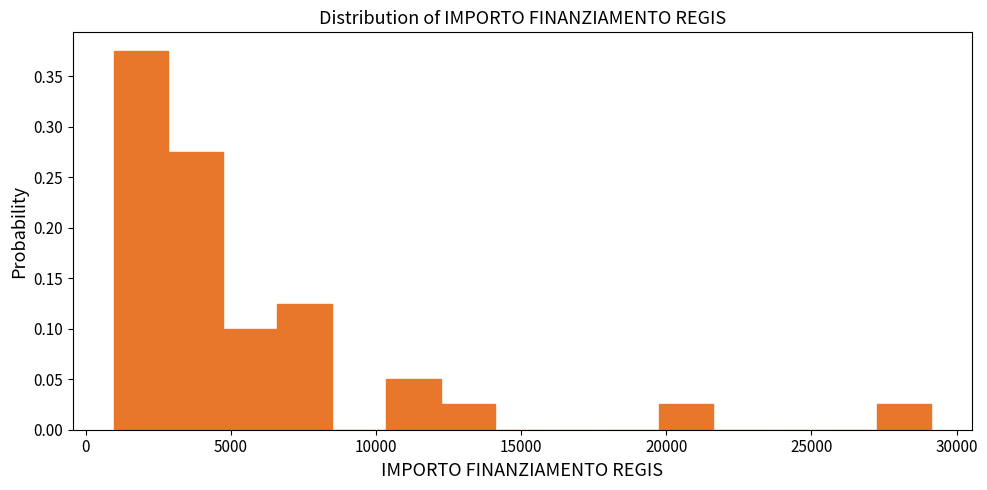

Around what value on the x-axis is the tallest bar? Give the approximate position of its centre, as read against the axis.

2000